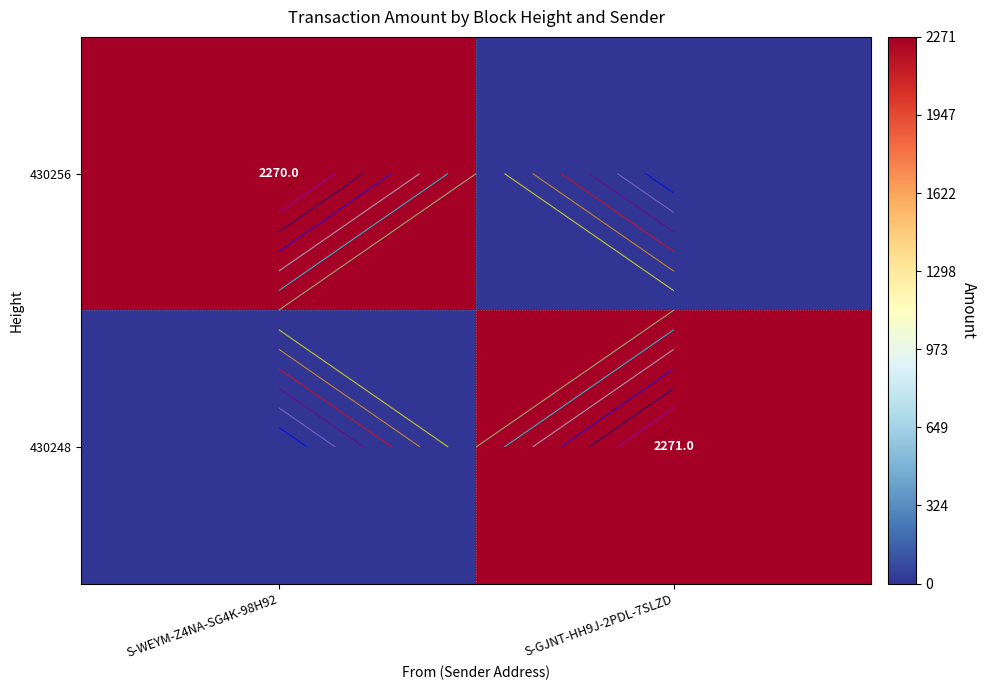

At how many categories does at least one series exceed 179?

2